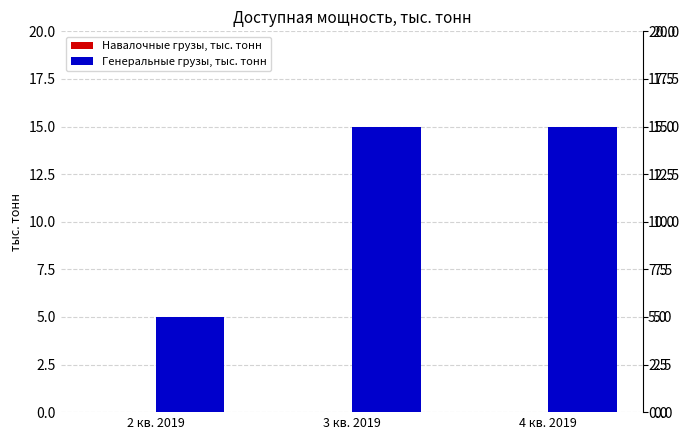

What is the sum of the values at 2 кв. 2019 and 4 кв. 2019?

20